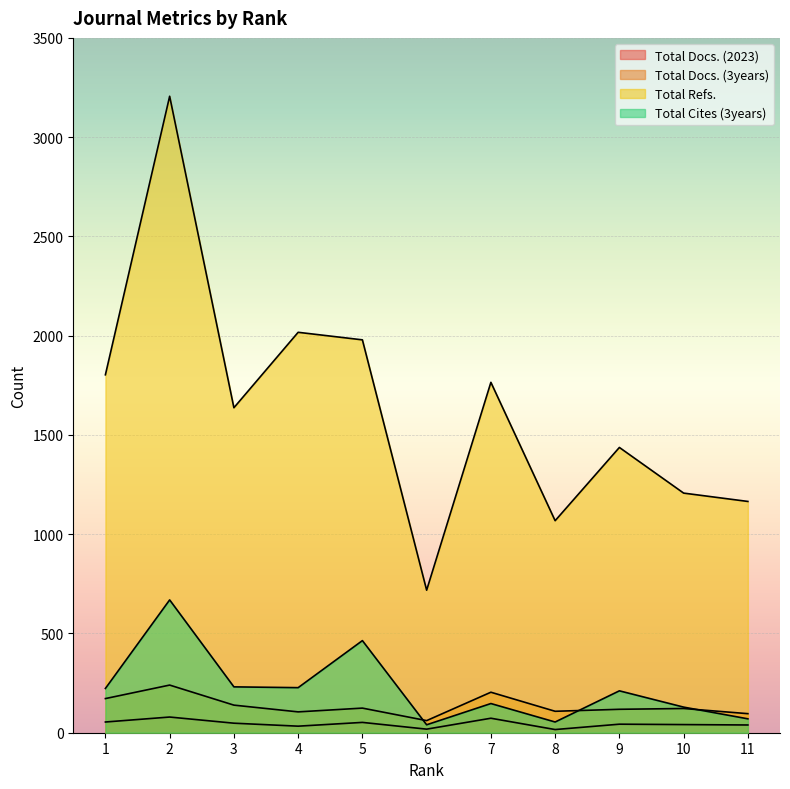

Reading left to right, what are all the values shown in this chart?

Total Docs. (2023): 54	79	48	33	52	18	73	16	43	41	39
Total Docs. (3years): 172	240	139	105	124	61	204	108	118	122	96
Total Refs.: 1803	3206	1637	2017	1979	718	1765	1068	1437	1207	1165
Total Cites (3years): 223	669	231	227	464	40	147	54	211	129	70